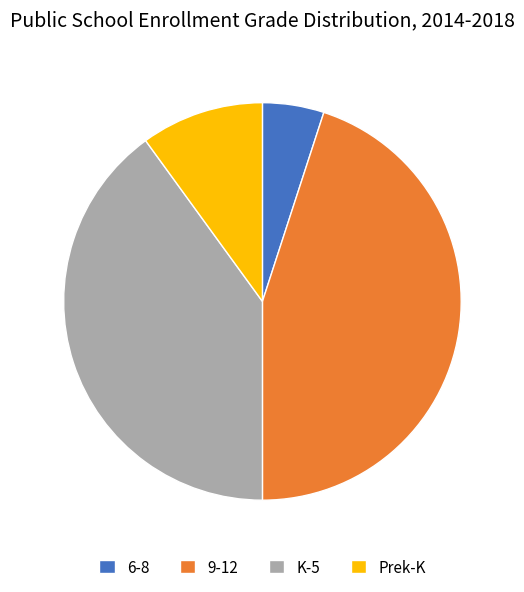

The Prek-K slice represents 10% of the pie. True or false?

True